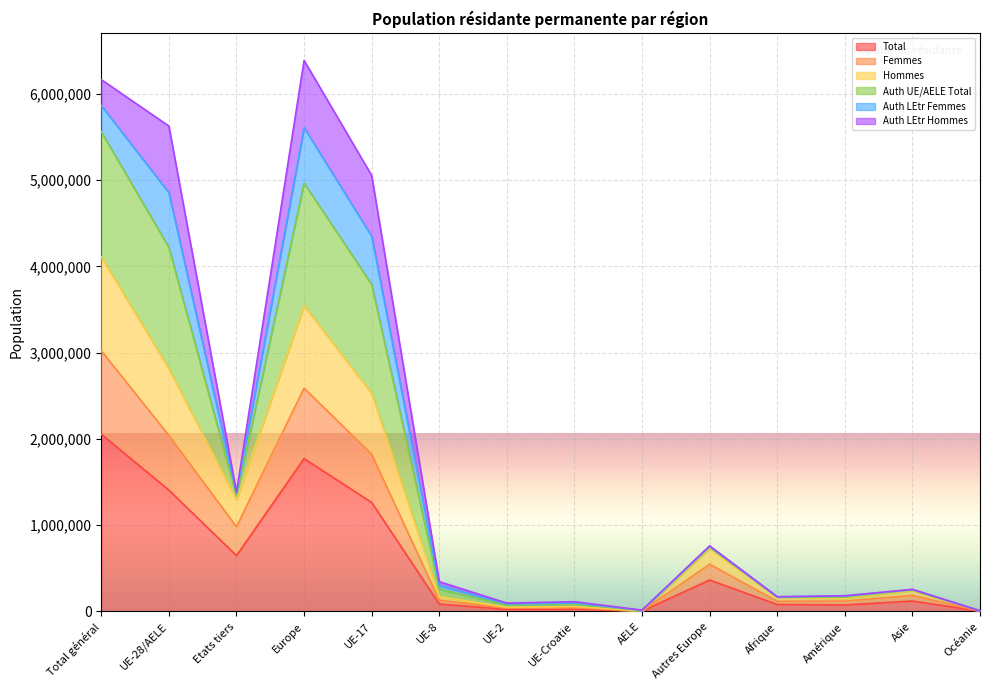

Which category has the lowest value across all series?

Océanie